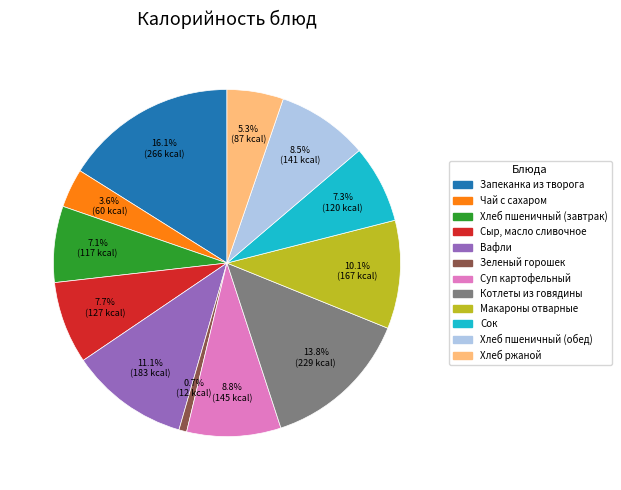

Is it true that Зеленый горошек is 1% of the pie?

True